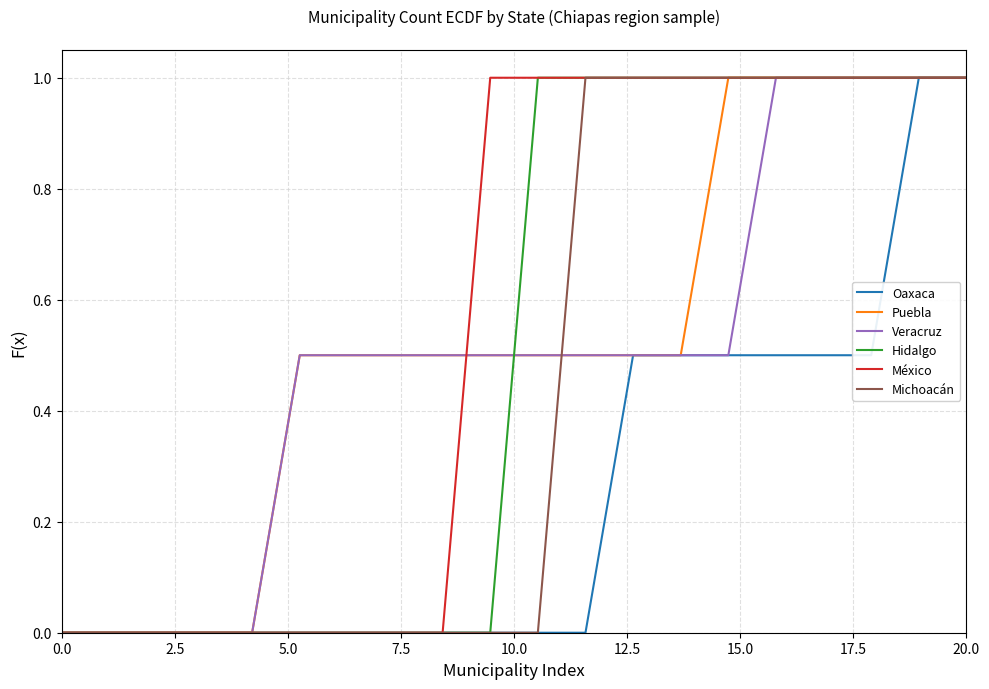

What is the greatest value displayed?

1.0